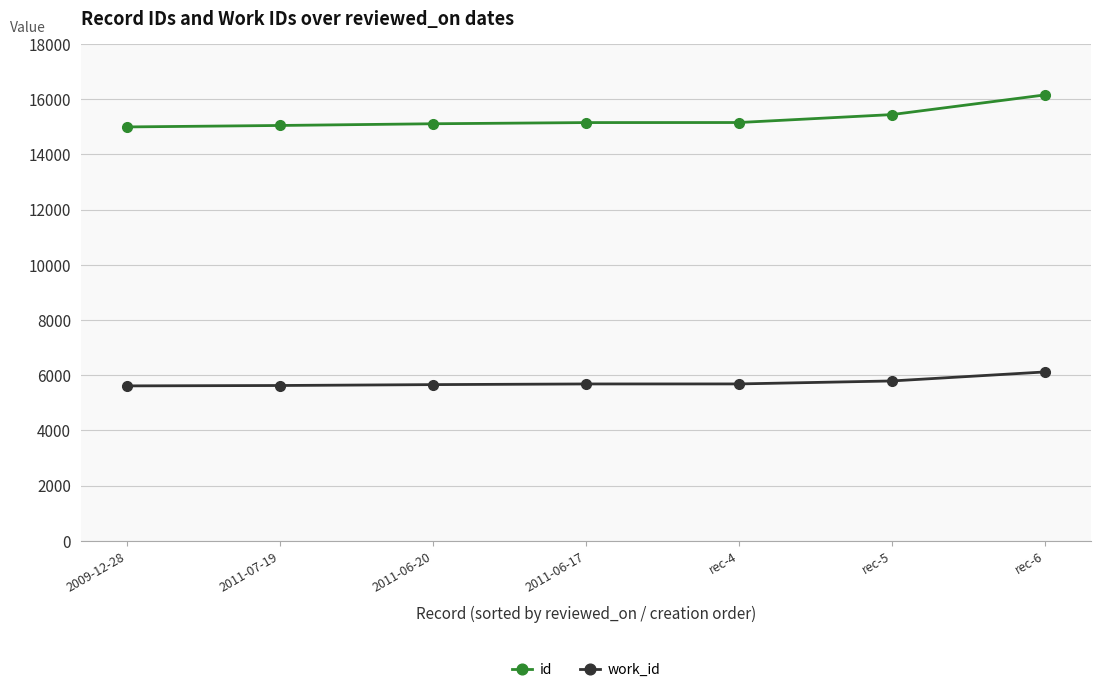

What is the sum of all work_id values?

40170